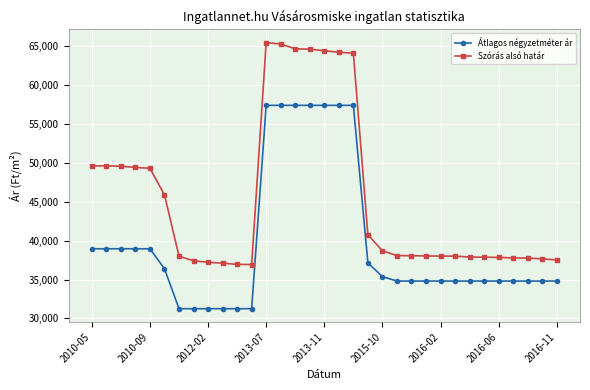

Which series has the largest total across all categories?

Szórás alsó határ